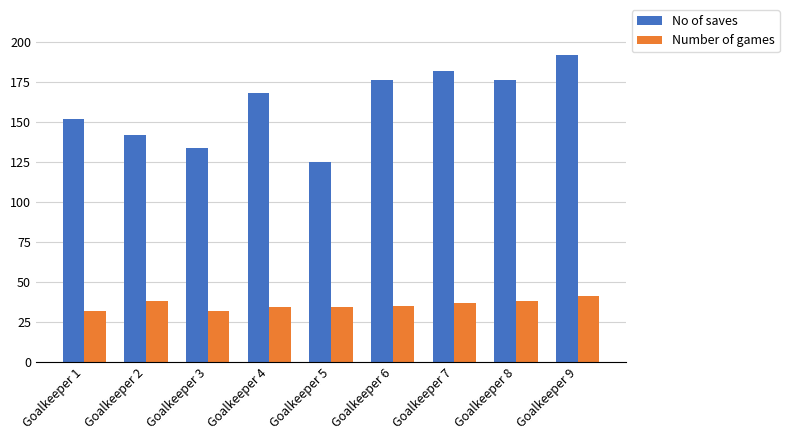

What is the smallest value displayed?

32